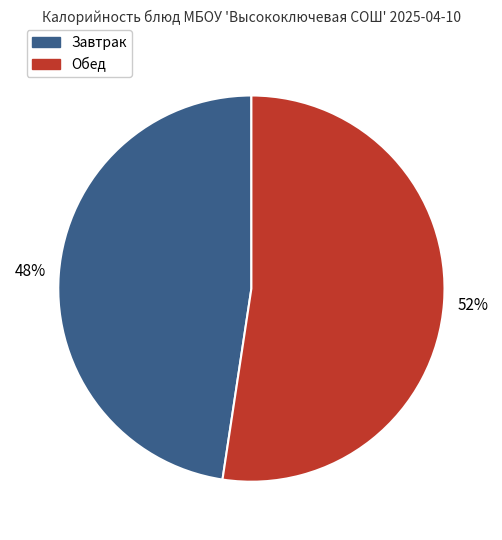

To the nearest percent, what is the average slice percentage?

50%